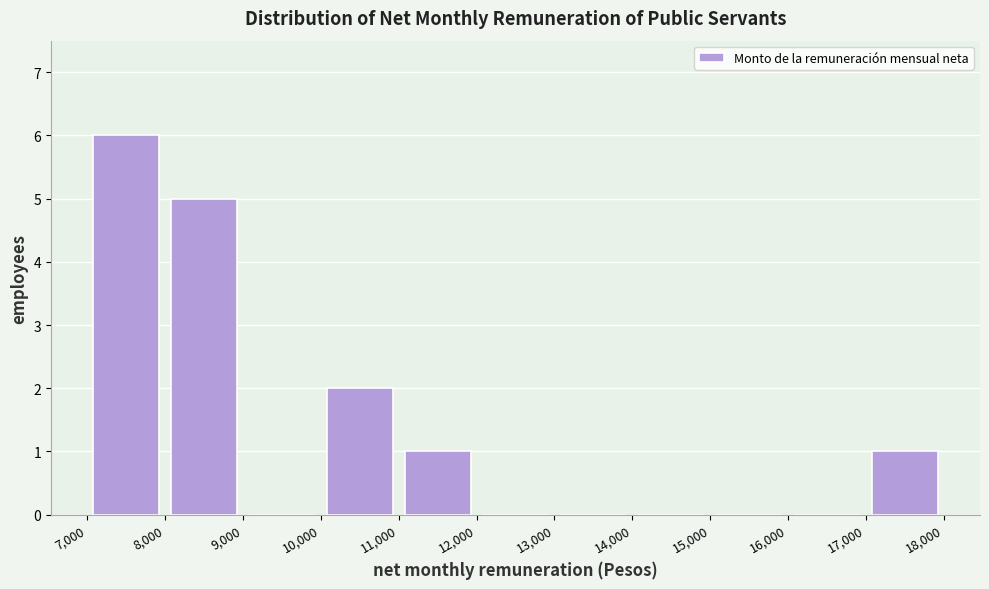

Reading left to right, transcribe this chart: for each bar, give the range it covers on the x-axis and its height. The values are not printed on the chart, so give them approximately, as read against the axis.

7,000 to 8,000: 6
8,000 to 9,000: 5
9,000 to 10,000: 0
10,000 to 11,000: 2
11,000 to 12,000: 1
12,000 to 13,000: 0
13,000 to 14,000: 0
14,000 to 15,000: 0
15,000 to 16,000: 0
16,000 to 17,000: 0
17,000 to 18,000: 1